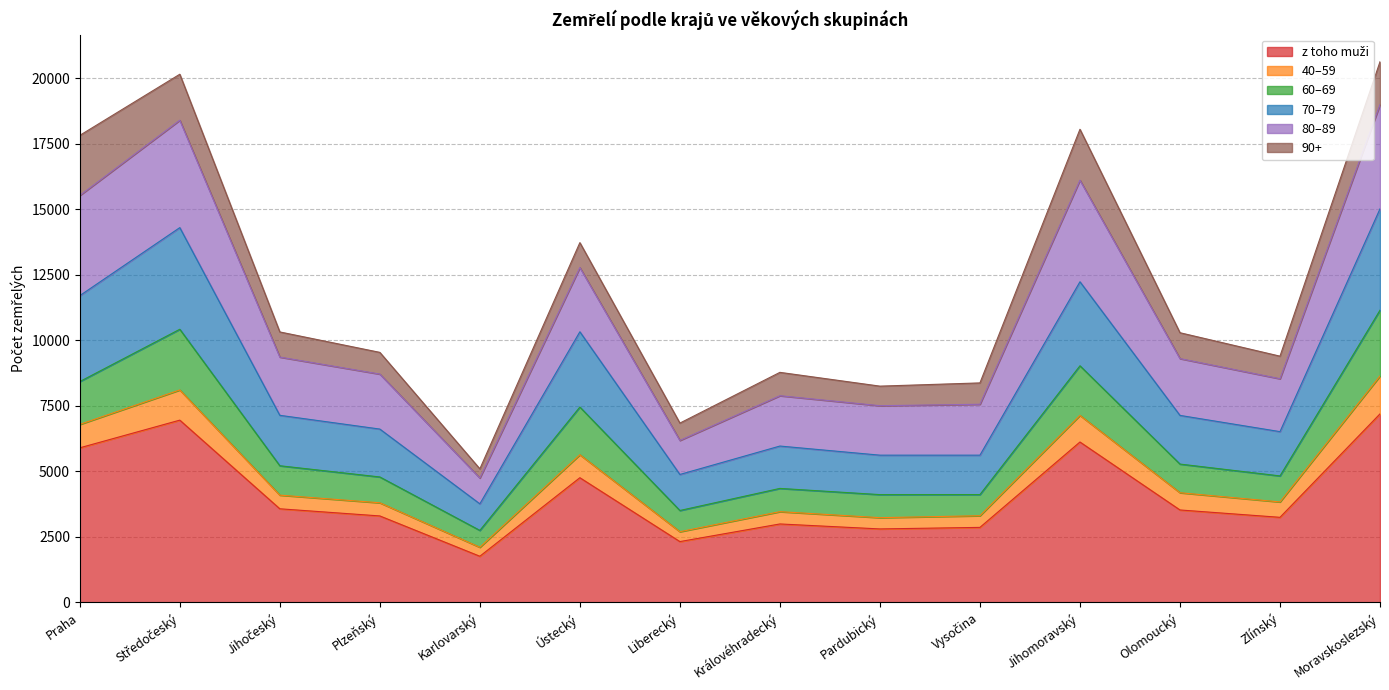

What is the total value across all series at Královéhradecký?

8782